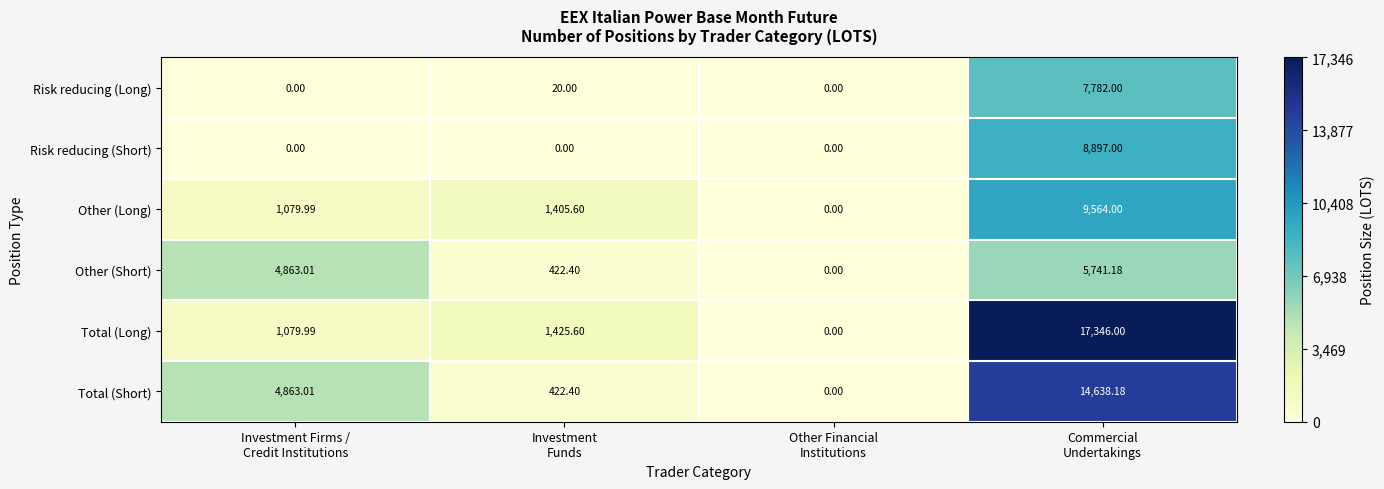

Which series has the largest total across all categories?

Total (Short)